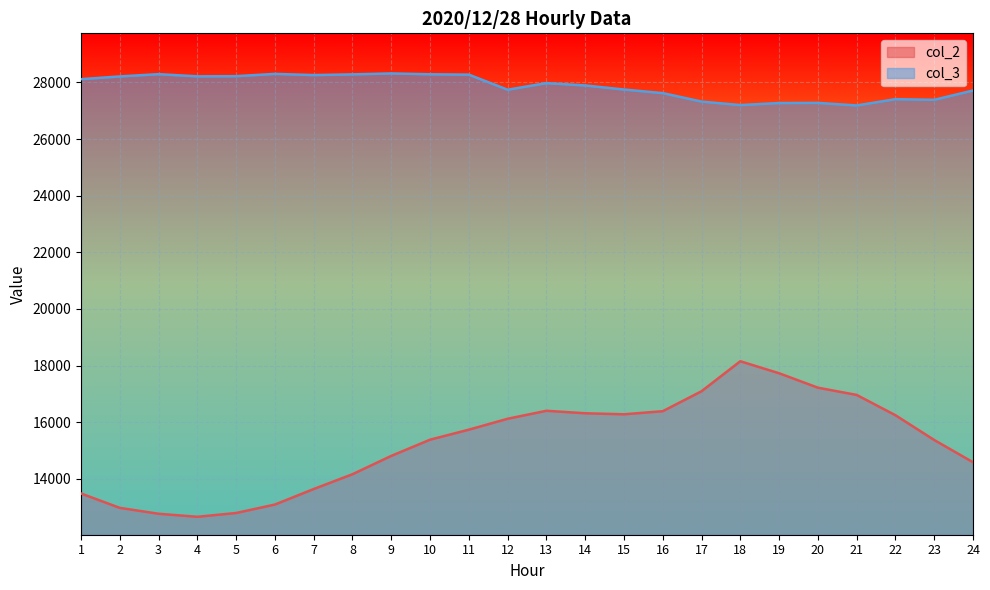

Does the chart display data point markers on the line(s)?

No